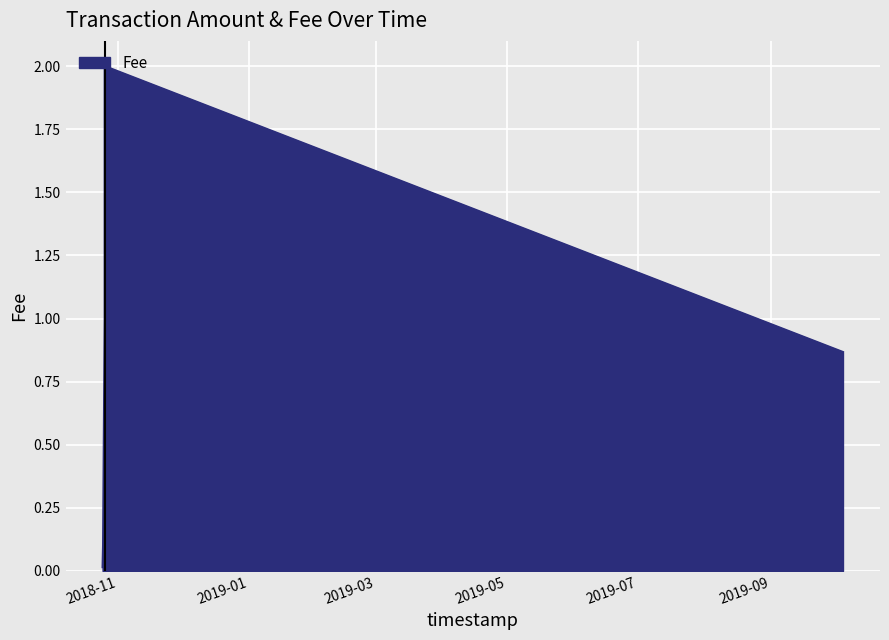

Reading left to right, transcribe all the data shown in this chart.

0.0	0.1	1.0	2.0	2.0	0.9